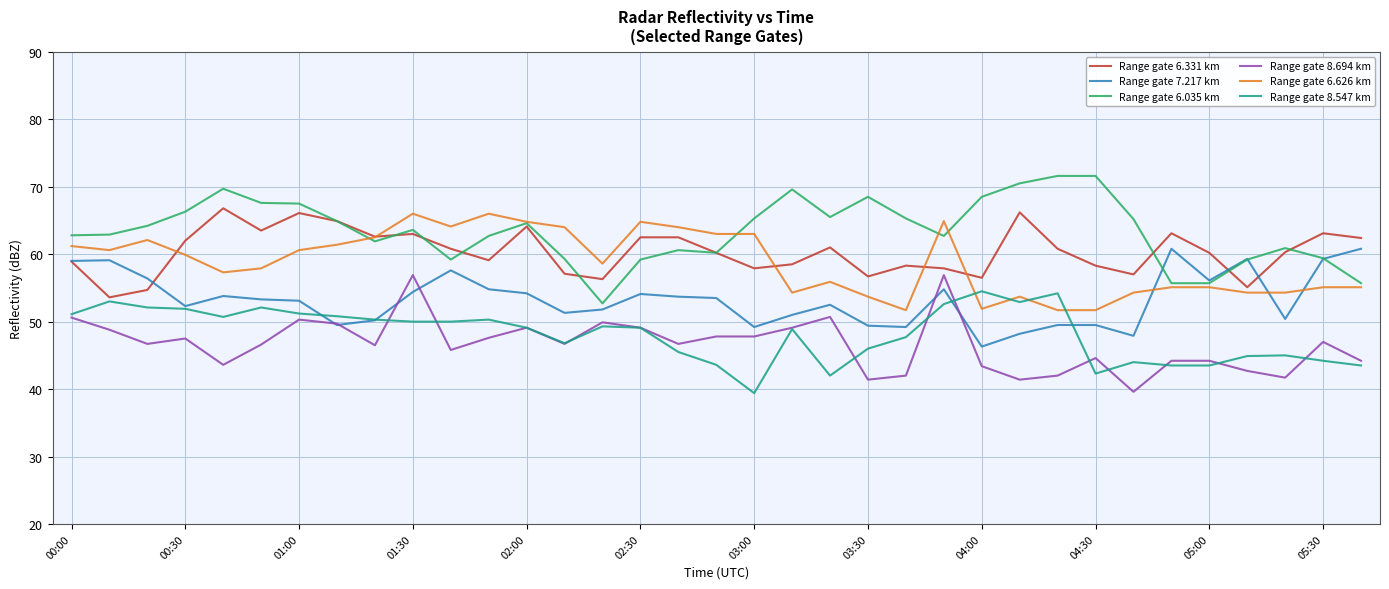

What is the greatest value displayed?

71.6